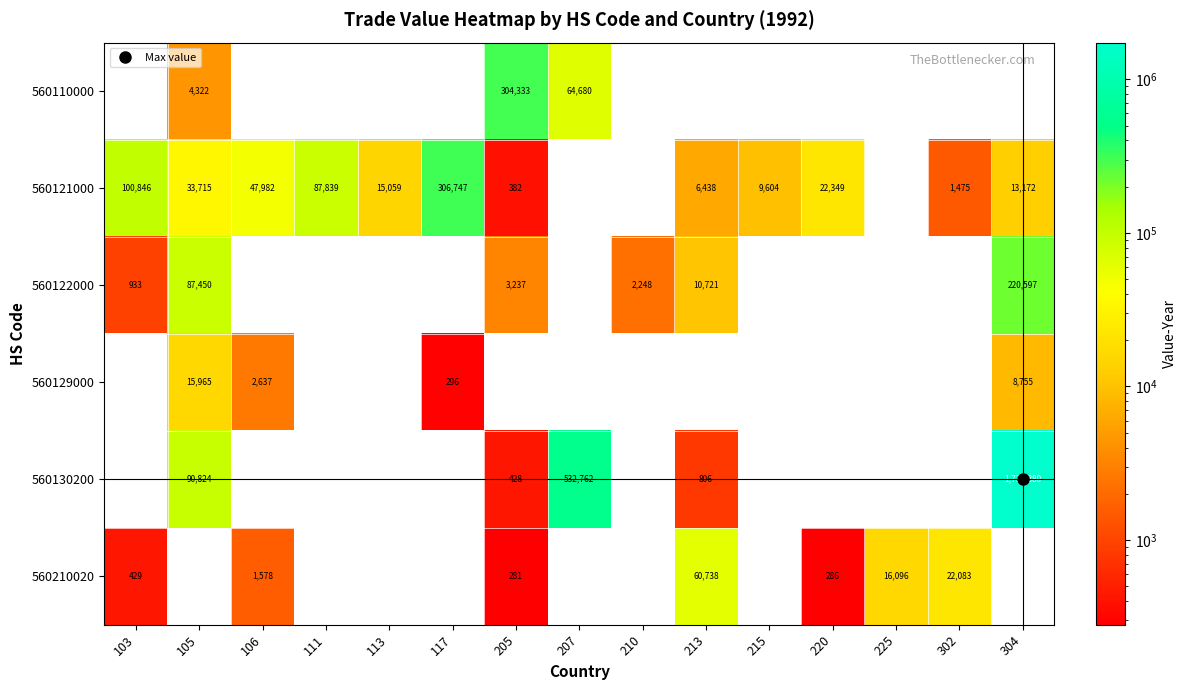

How many values in 560121000 are above zero?

12